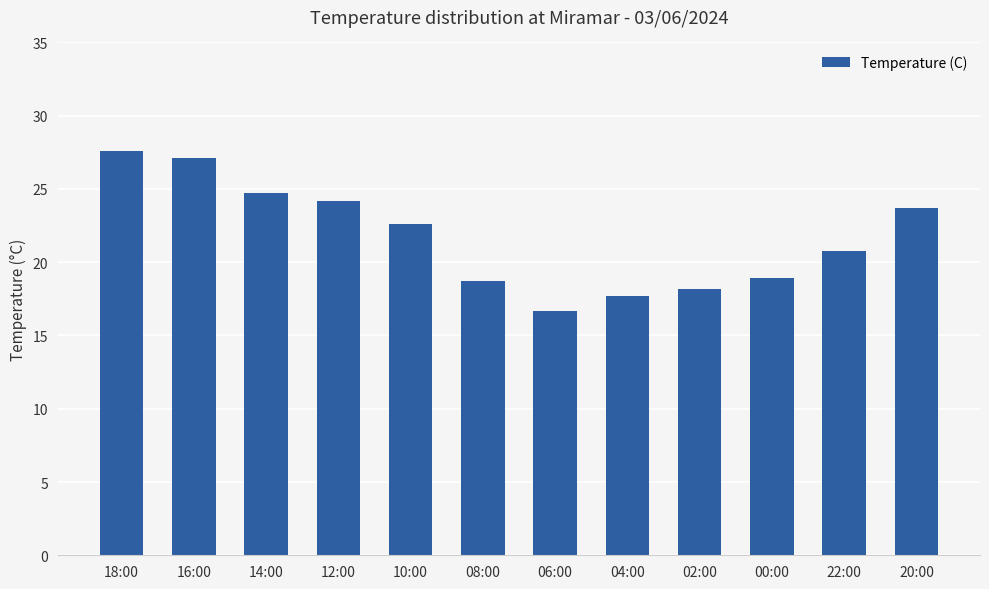

Are the bars grouped side by side (vs. stacked)?

No